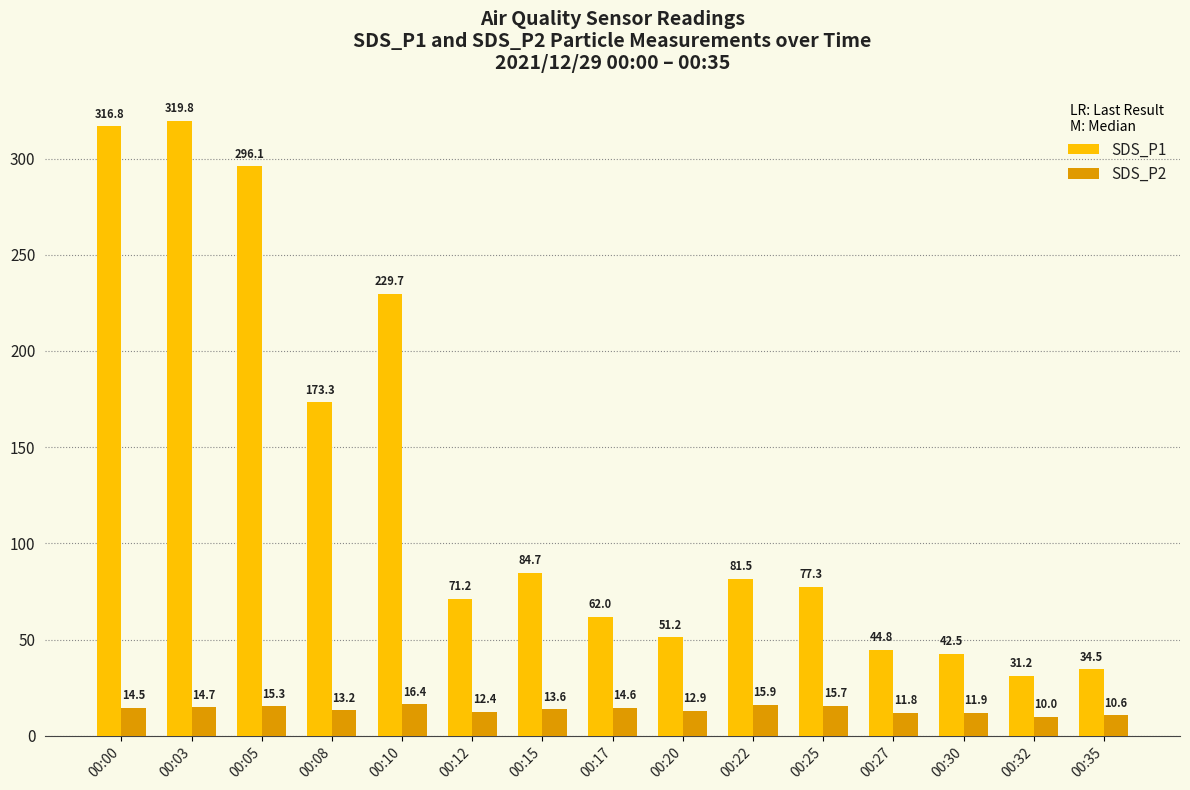

What is the maximum value for SDS_P1?

319.8